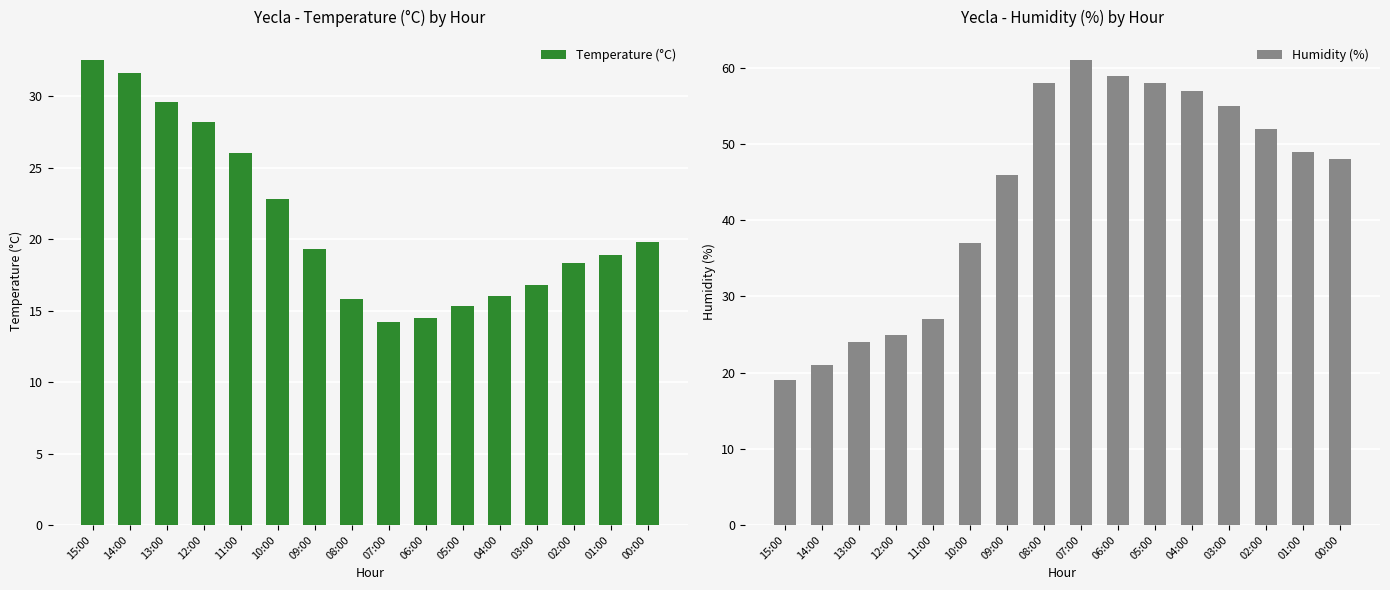

Reading left to right, what are all the values shown in this chart?

Temperature (°C): 32.5	31.6	29.6	28.2	26.0	22.8	19.3	15.8	14.2	14.5	15.3	16.0	16.8	18.3	18.9	19.8
Humidity (%): 19.0	21.0	24.0	25.0	27.0	37.0	46.0	58.0	61.0	59.0	58.0	57.0	55.0	52.0	49.0	48.0